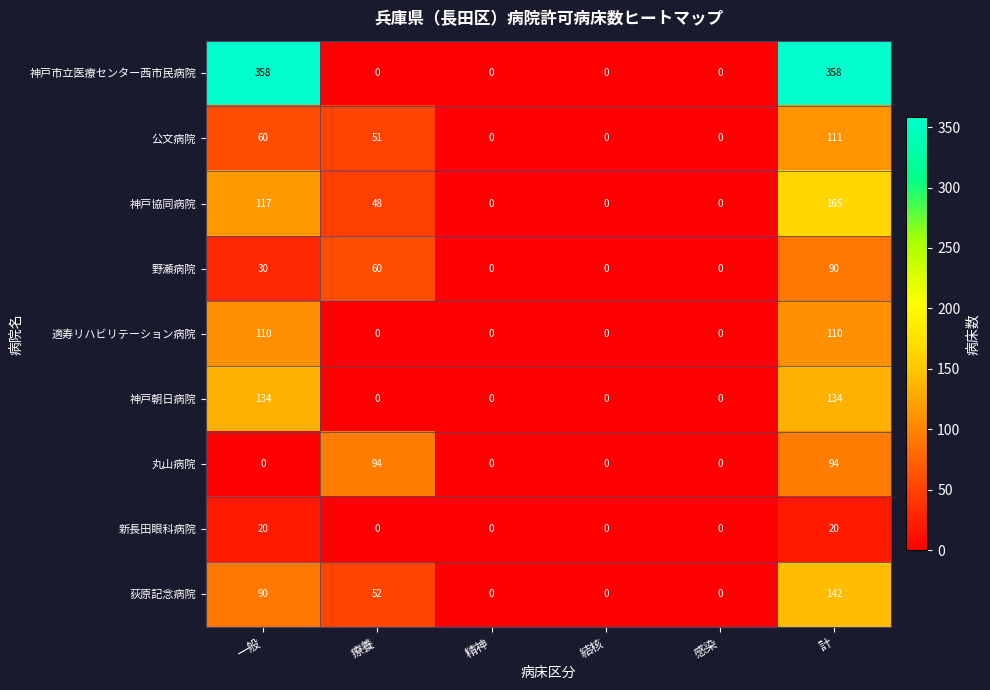

What is the average value of the 丸山病院 series?

31